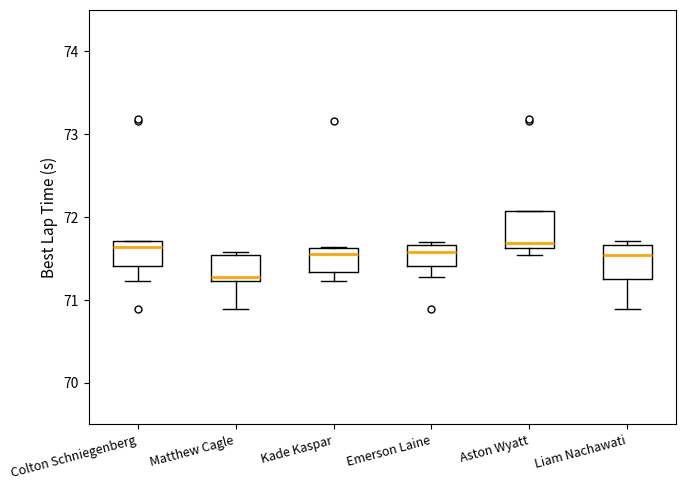

Which box's median line is the lowest?

Matthew Cagle